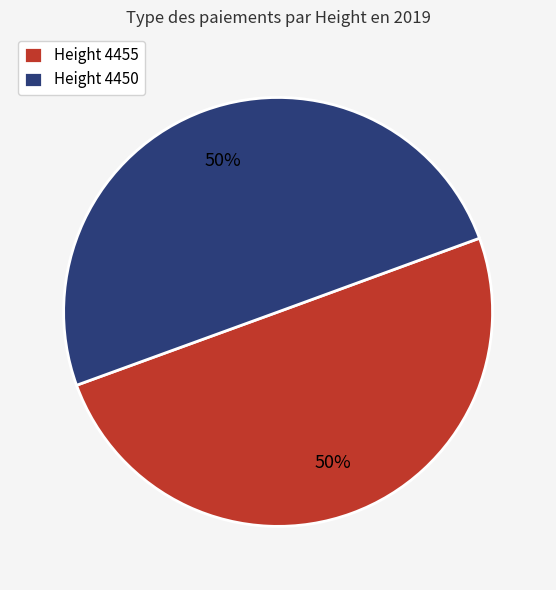

Approximately how many times larger is the value at Height 4455 compared to Height 4450?

1.0